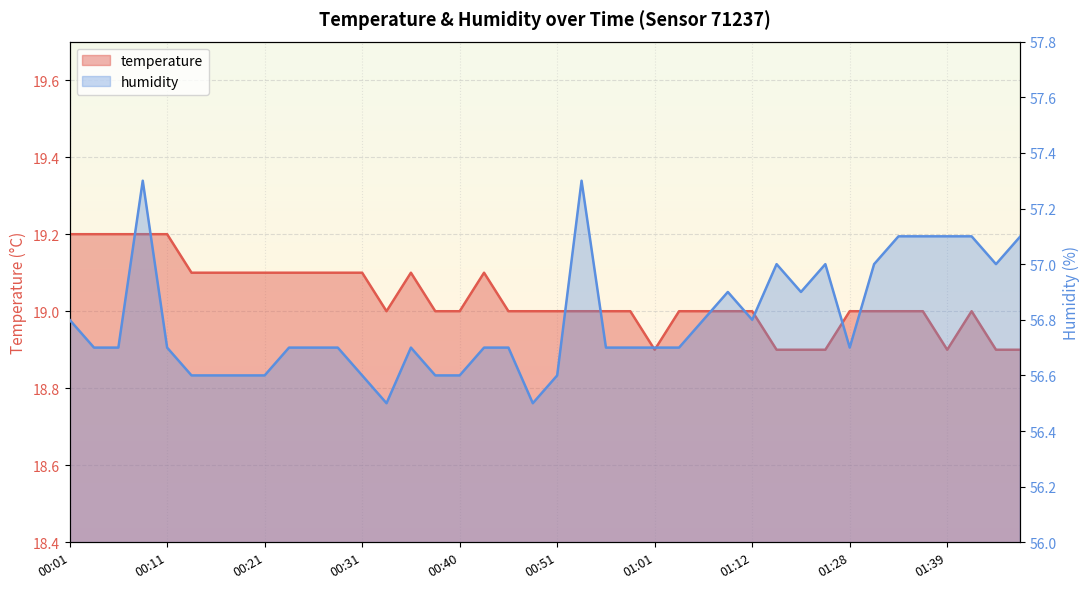

True or false: humidity has a value of 30.0 at 01:17.

False